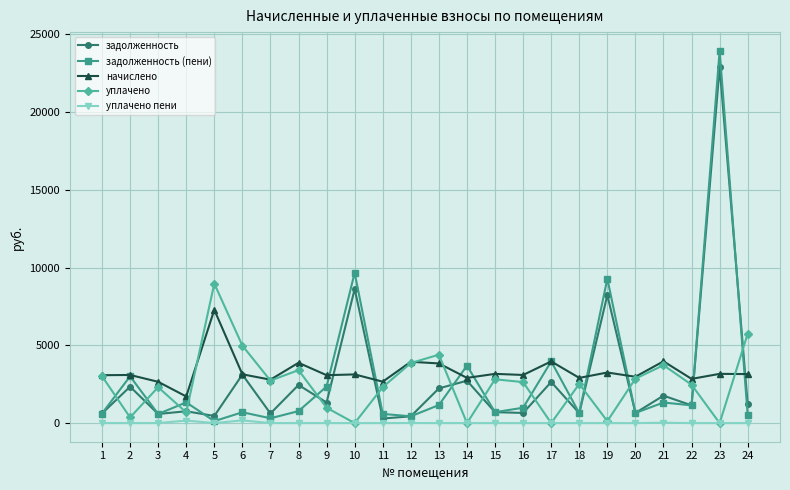

Rank the series at 16 from highest to lowest value.

начислено, уплачено, задолженность (пени), задолженность, уплачено пени